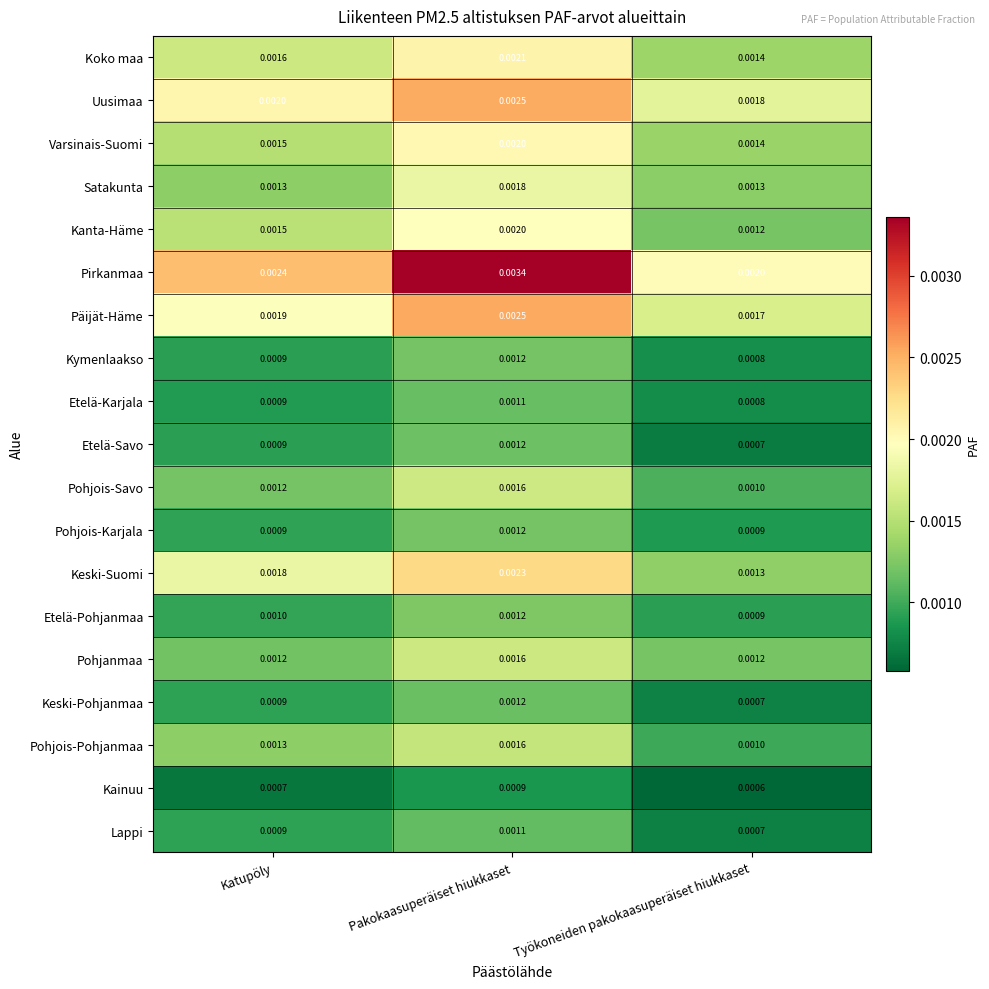

At which category does the chart reach its peak across all series?

Pakokaasuperäiset hiukkaset